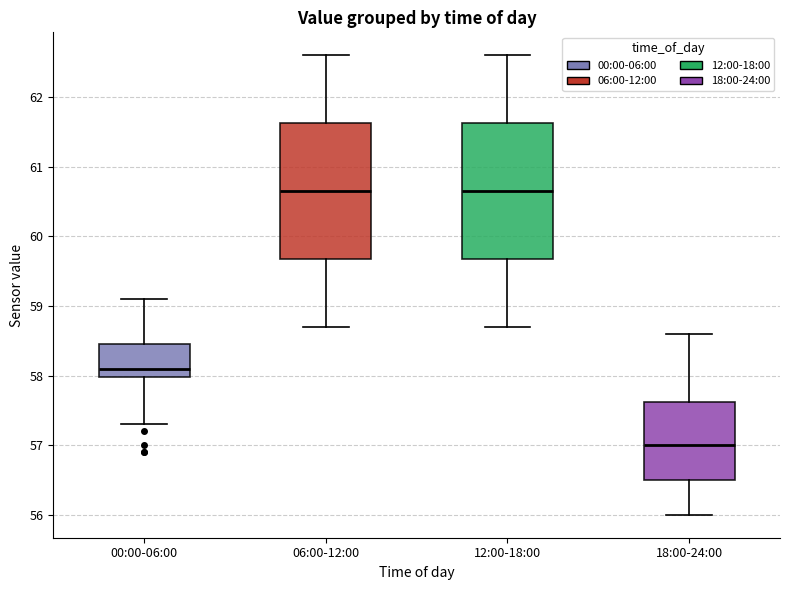

Where does the upper whisker of the box for 12:00-18:00 end on the y-axis? The values are not printed on the chart, so give them approximately, as read against the axis.

62.6